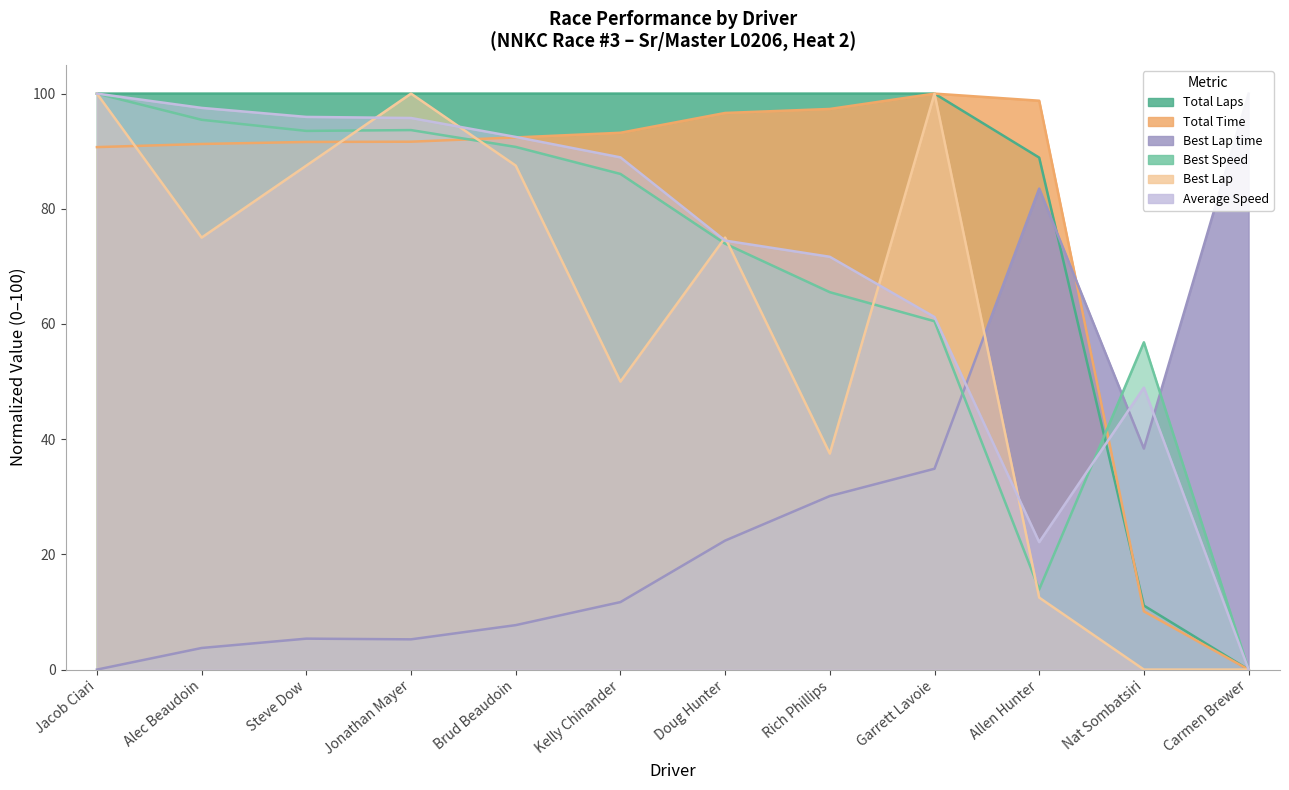

At which label does Average Speed reach its peak?

Jacob Ciari